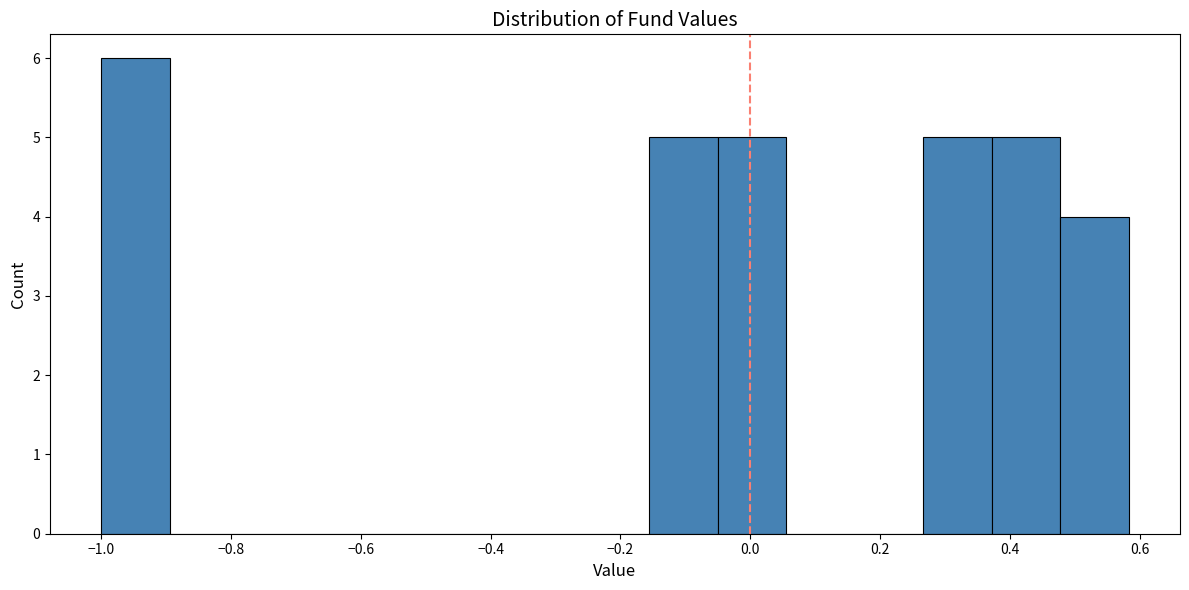

Reading left to right, list every bar in this chart as the range it spans on the x-axis followed by its height. Neither the bar edges nor the heights are printed on the chart, so give them approximately, as read against the axes.

-1.00 to -0.90: 6
-0.90 to -0.78: 0
-0.78 to -0.68: 0
-0.68 to -0.58: 0
-0.58 to -0.48: 0
-0.48 to -0.36: 0
-0.36 to -0.26: 0
-0.26 to -0.16: 0
-0.16 to -0.06: 5
-0.06 to 0.06: 5
0.06 to 0.16: 0
0.16 to 0.26: 0
0.26 to 0.38: 5
0.38 to 0.48: 5
0.48 to 0.58: 4